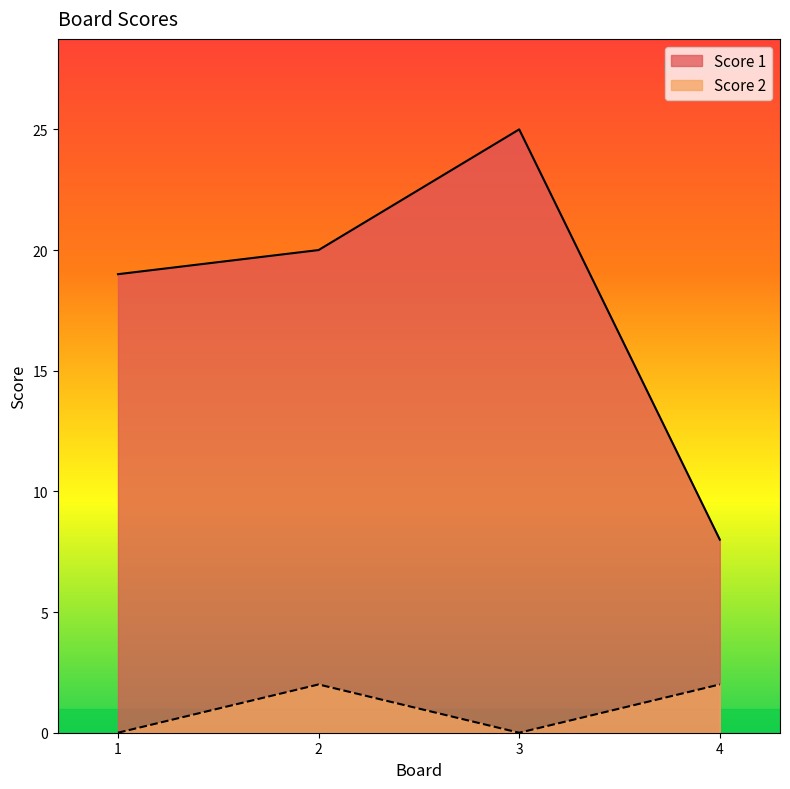

Which category has the highest value across all series?

3